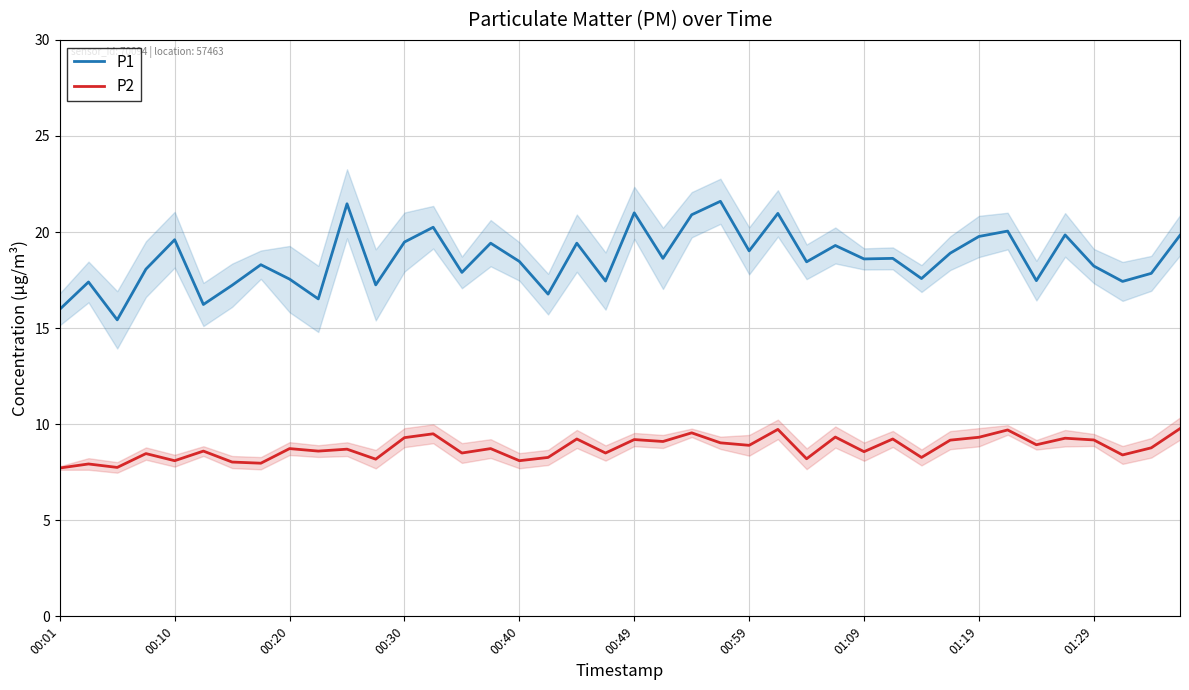

What is the sum of all P1 values?

744.2